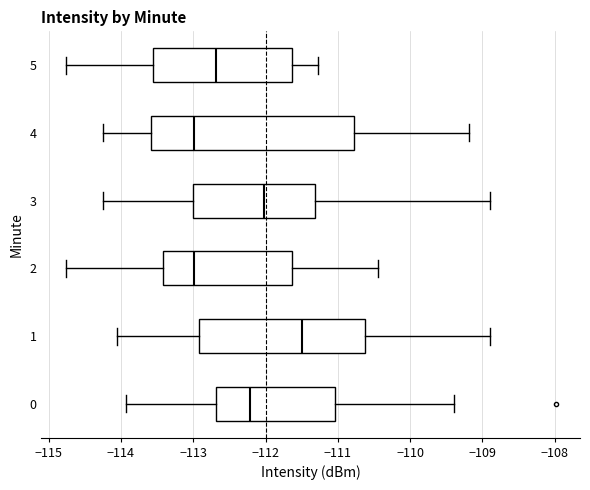

Which box is the widest, from its left edge to its right edge?

4